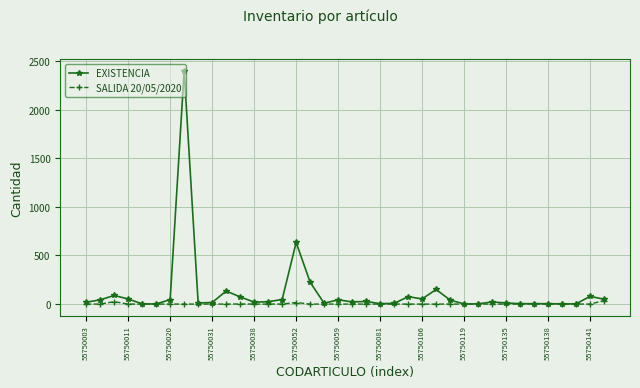

What are all the series names shown in the legend?

EXISTENCIA, SALIDA 20/05/2020